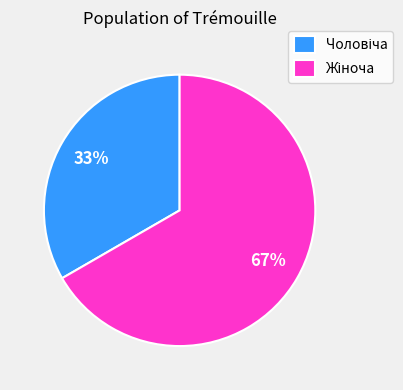

To the nearest percent, what is the average slice percentage?

50%